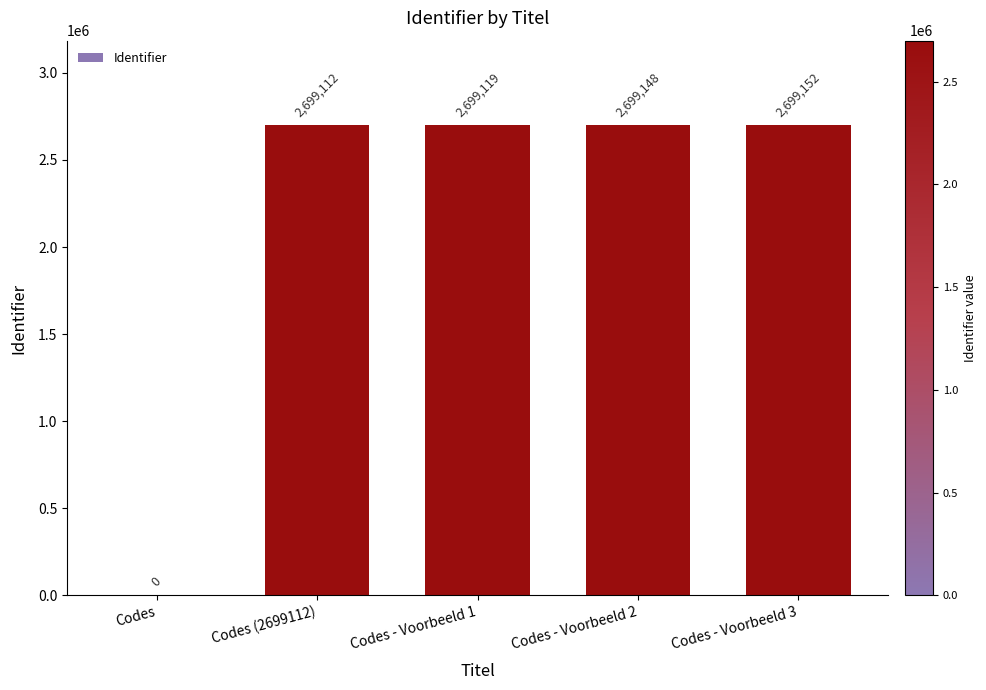

The value at Codes is 0. True or false?

True